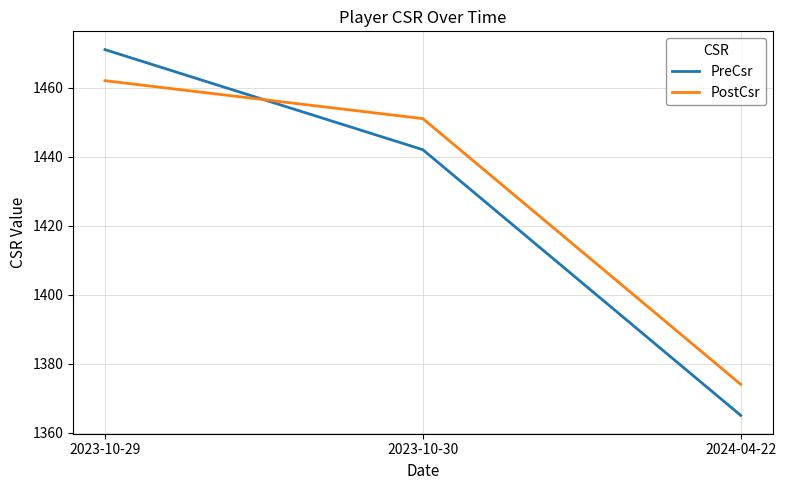

The PostCsr series shows 439 at 2023-10-30. True or false?

False